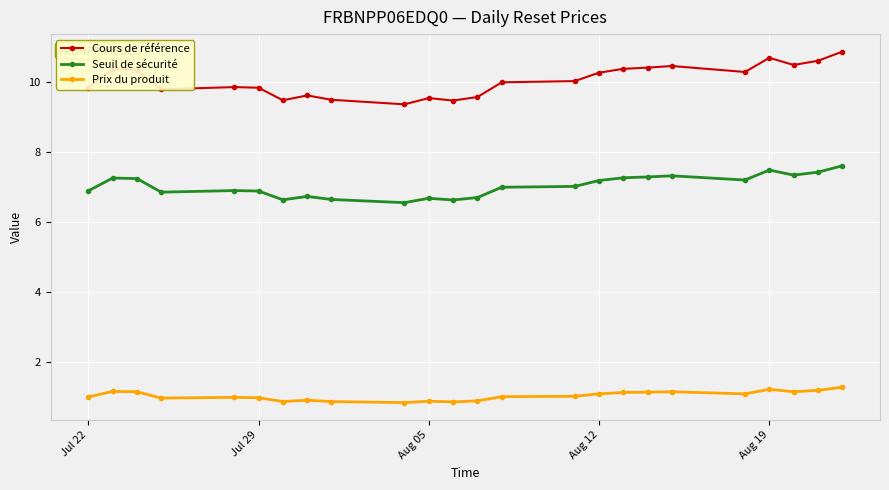

What is the difference between the maximum and second lowest values in the Prix du produit series?

0.4